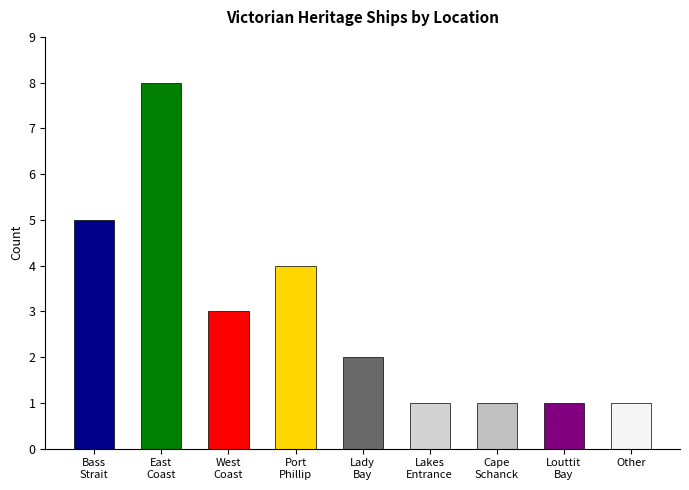

What is the difference between the maximum and second lowest values?

7